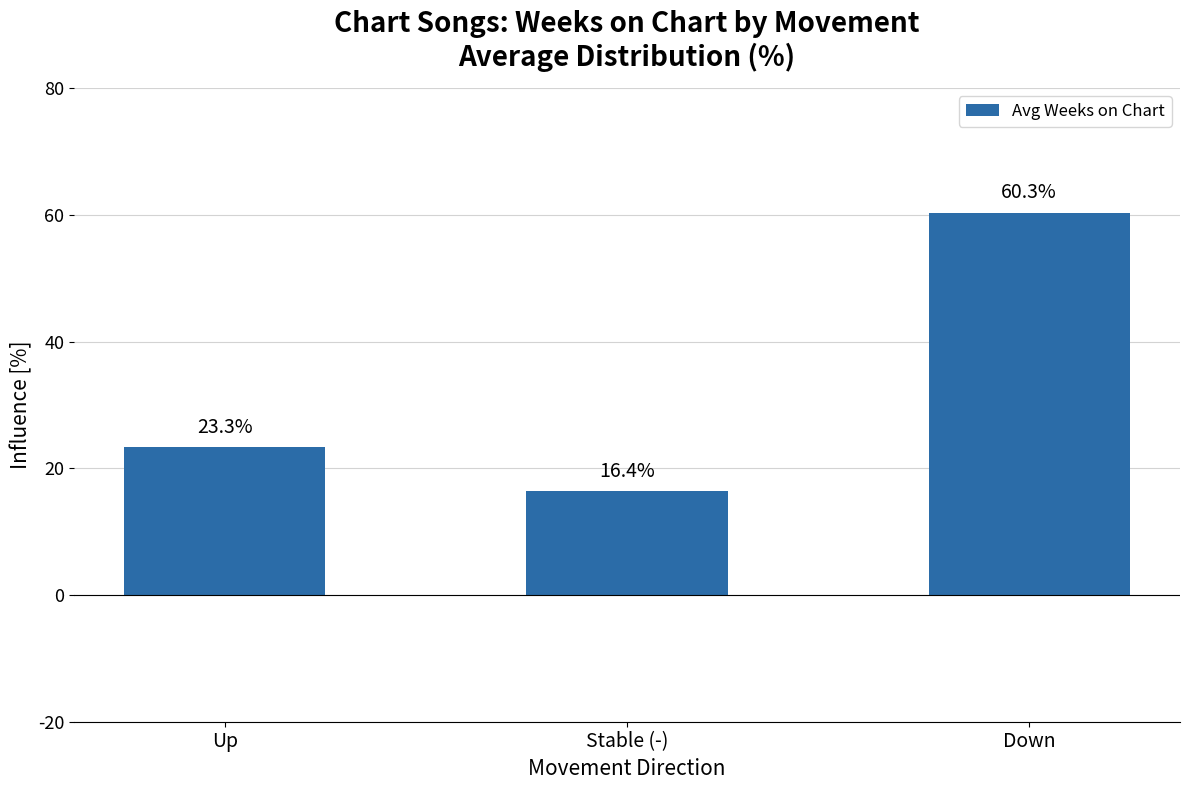

True or false: the data shows 16.4 at Stable (-).

True